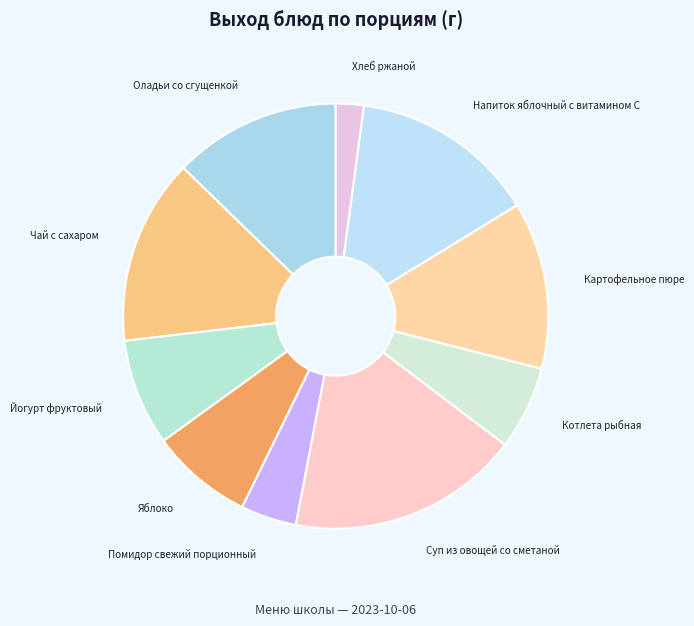

Approximately how many times larger is the value at Помидор свежий порционный compared to Котлета рыбная?

0.7